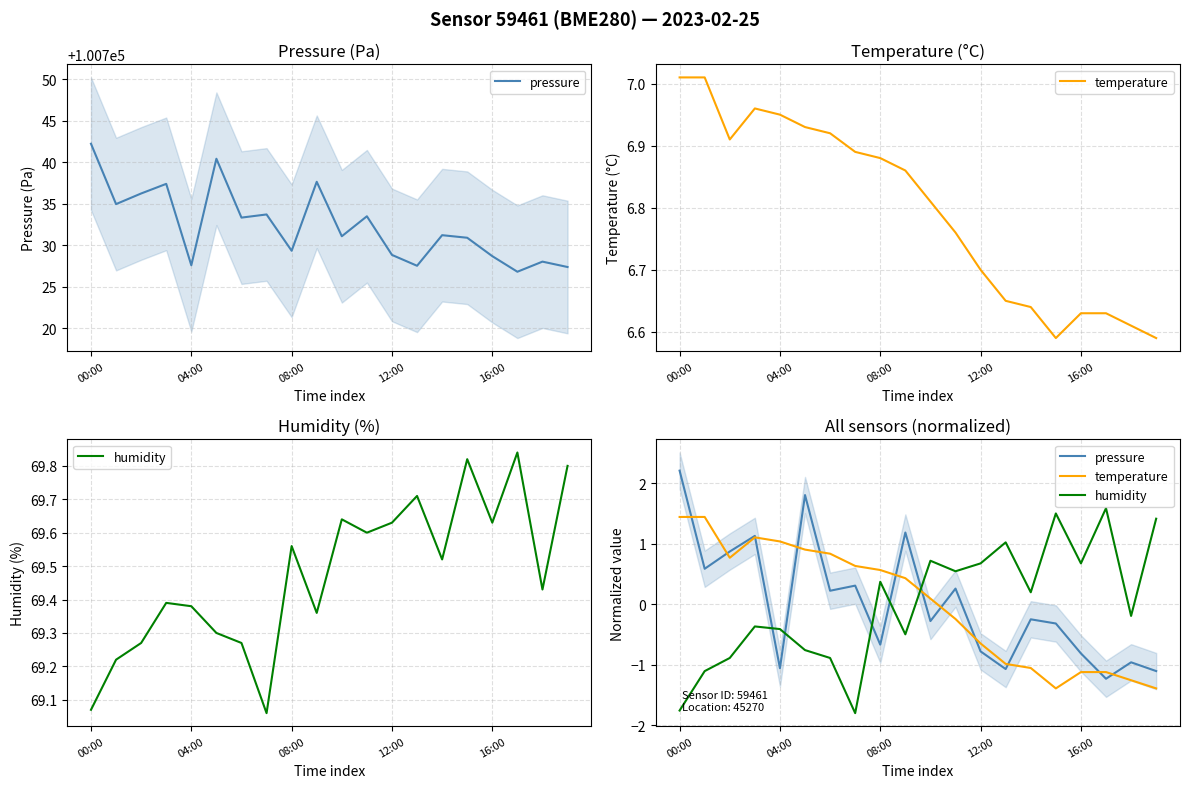

Read the pressure value at 08:00.

-0.7